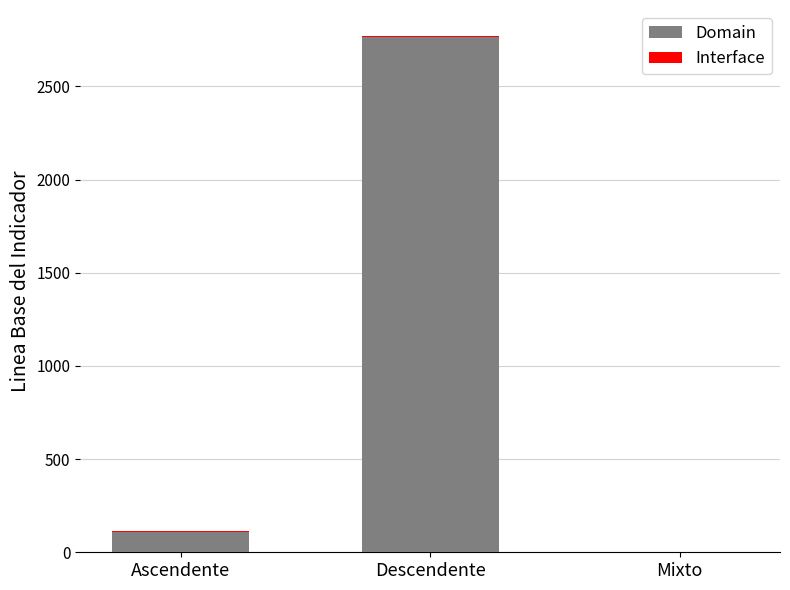

The Domain series shows 2766.6 at Descendente. True or false?

True